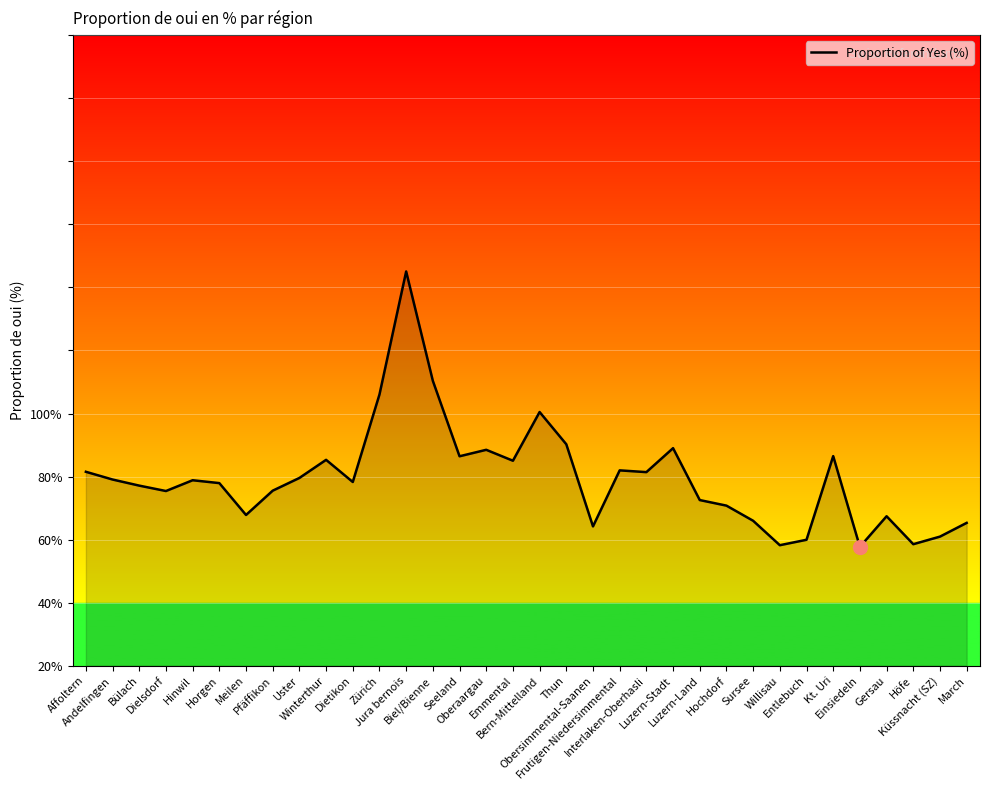

Does the chart have visible grid lines?

Yes